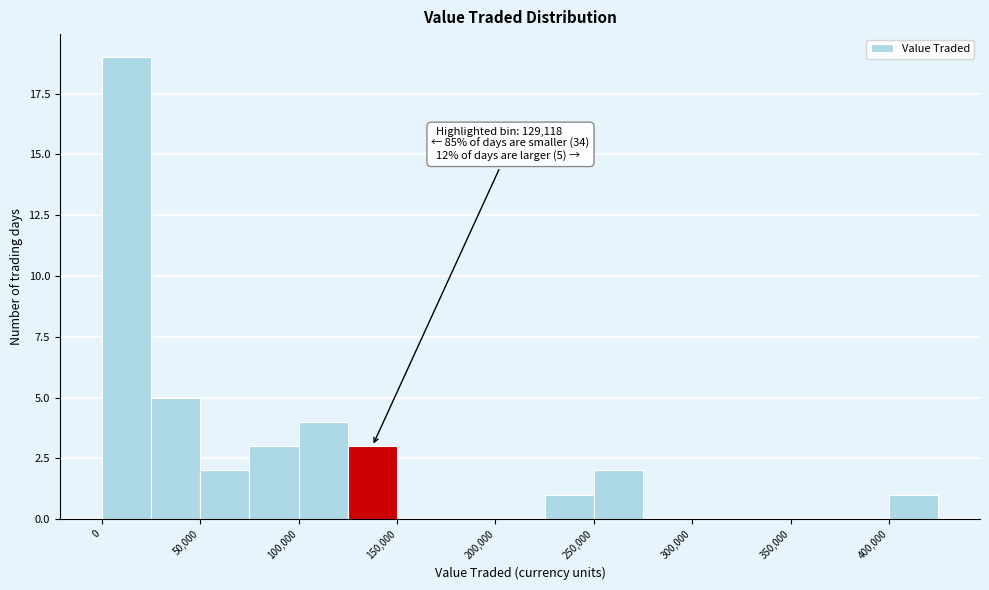

Which range on the x-axis has the tallest bar?

0 to 25000